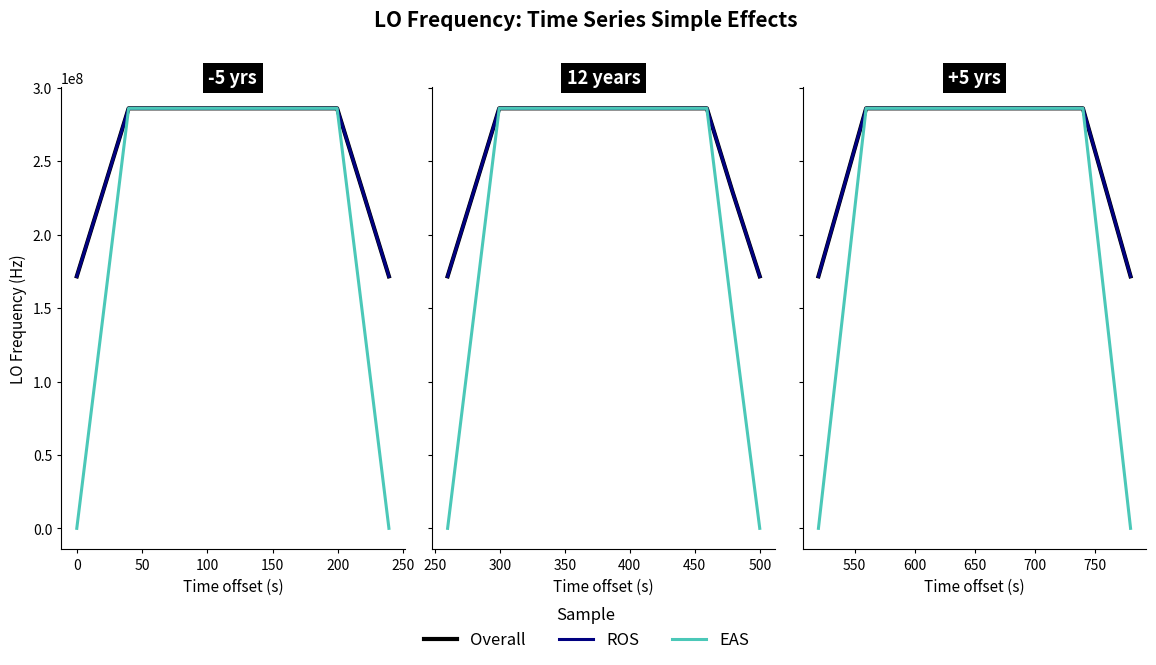

What is the average value of the ROS series?

259642660.7